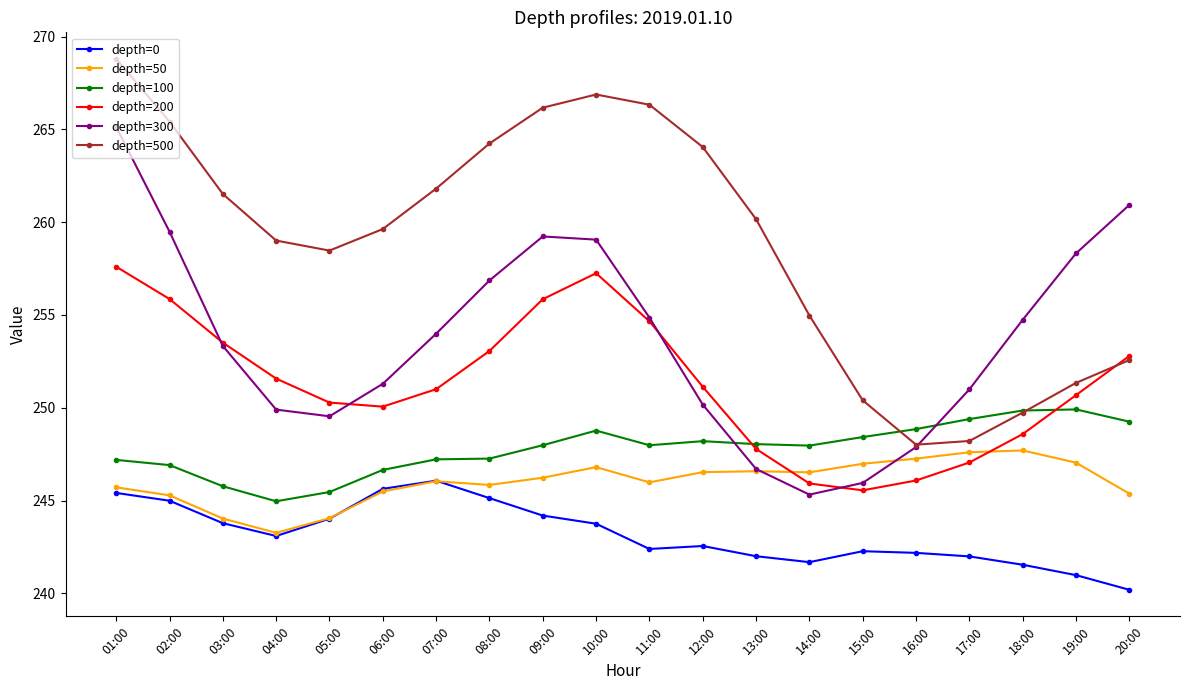

What is the approximate value of depth=0 at 13:00?

242.0